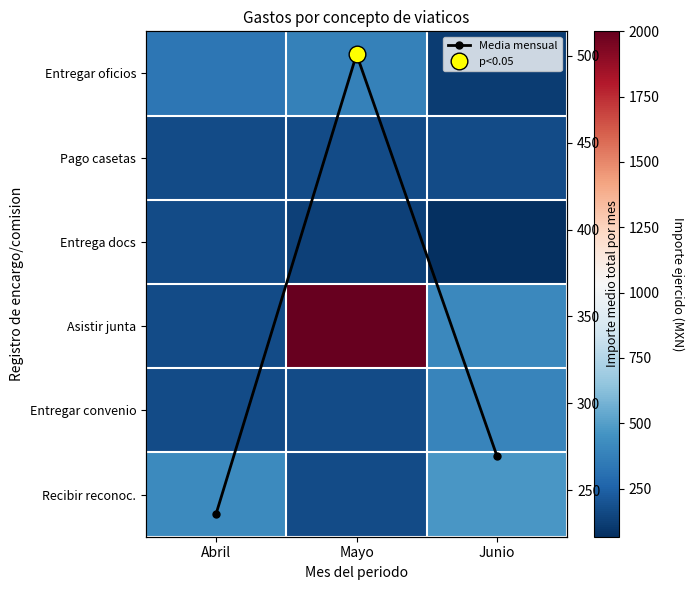

Which series has the largest total across all categories?

Asistir junta